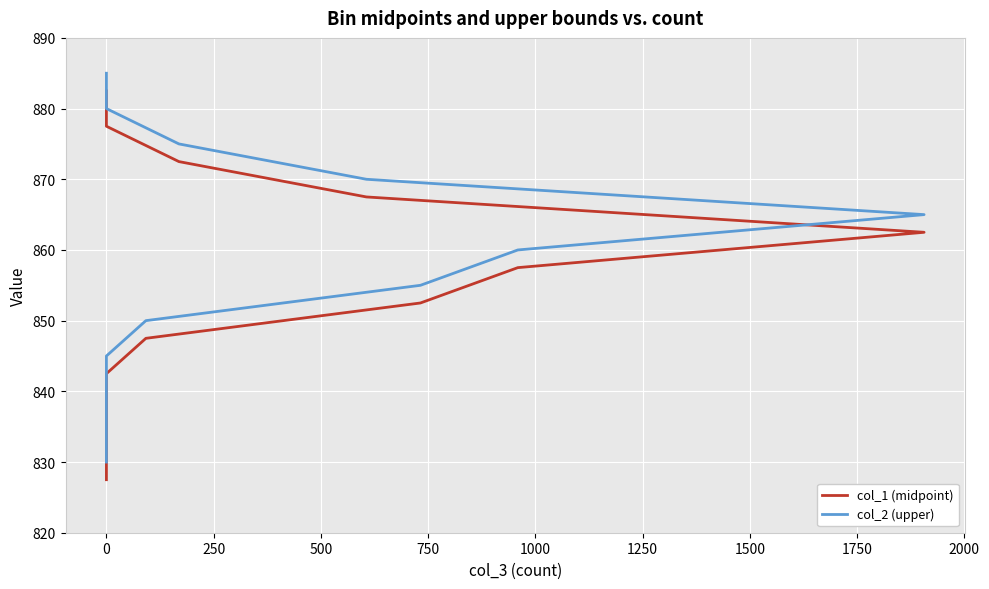

Rank the series at 0 from highest to lowest value.

col_2 (upper), col_1 (midpoint)